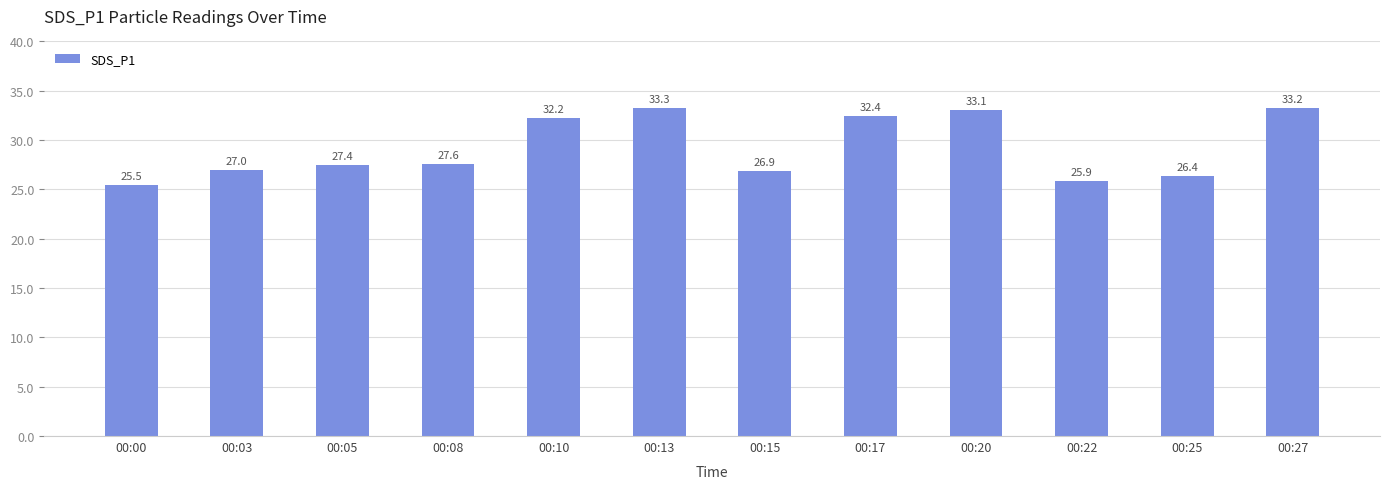

Are the bars grouped side by side (vs. stacked)?

No